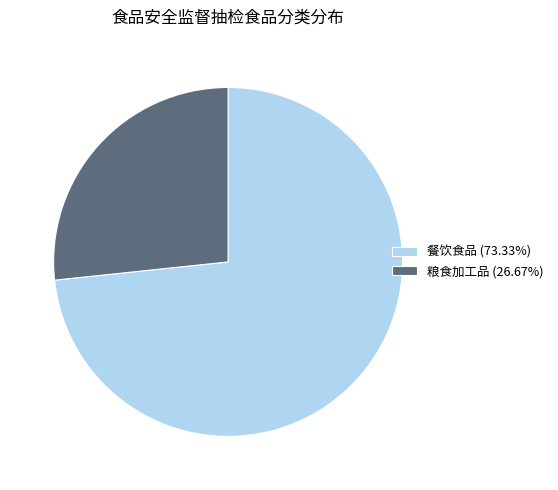

The 餐饮食品 slice represents 56% of the pie. True or false?

False